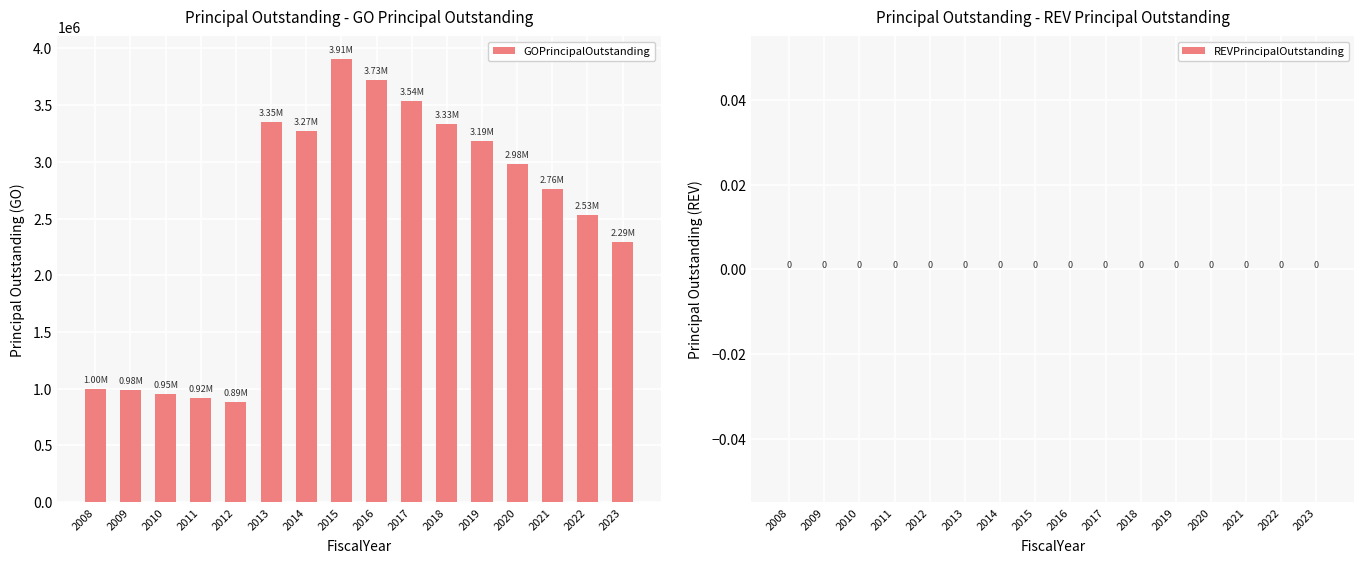

Between 2014 and 2022, which is larger?

2014